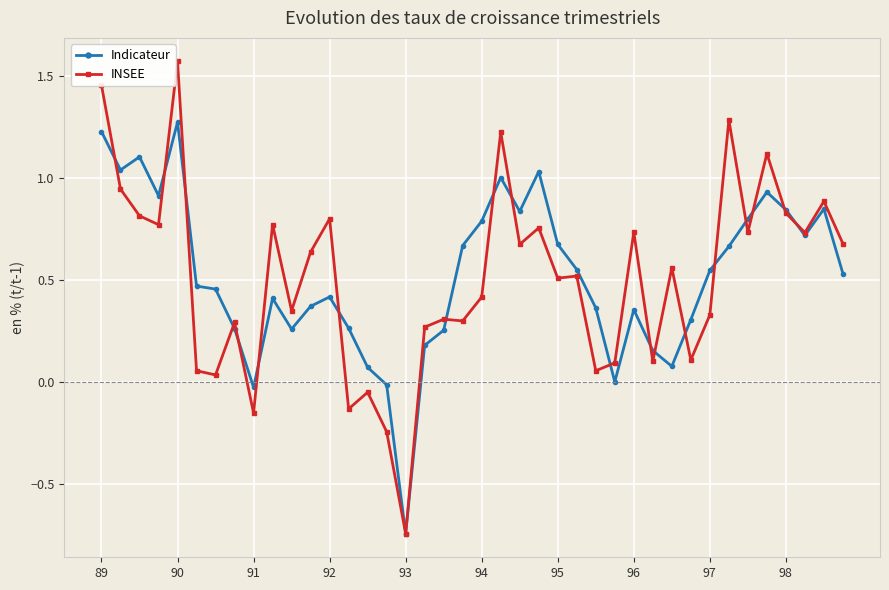

At how many categories does at least one series exceed 0?

37